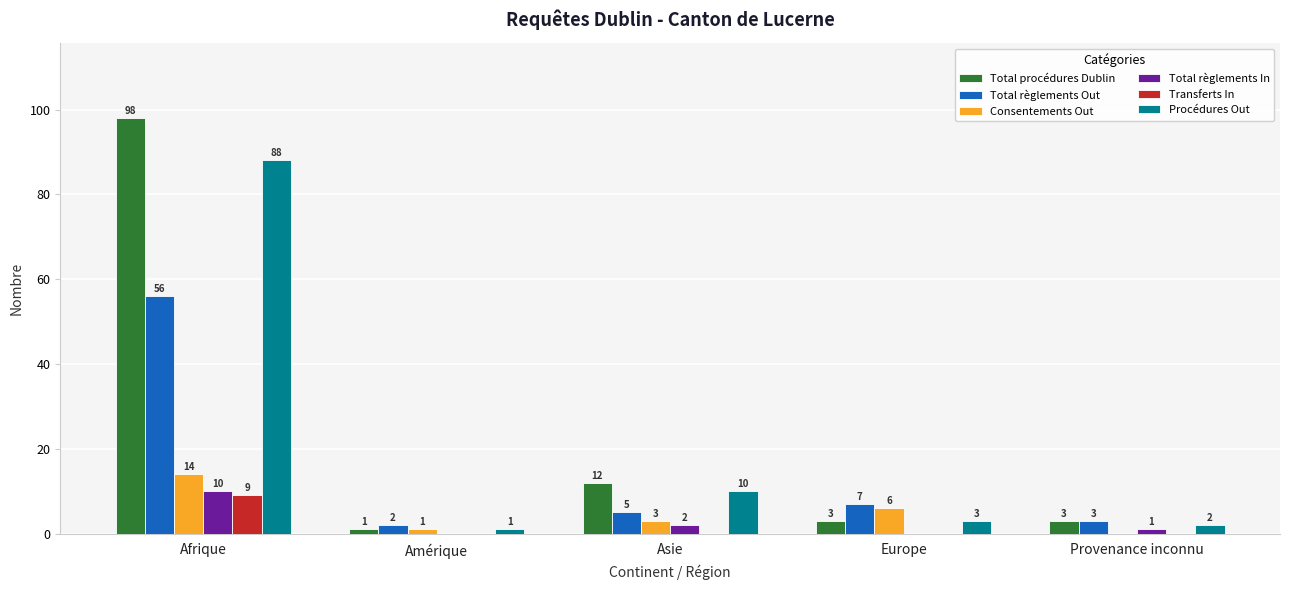

How many values in Consentements Out are above zero?

4